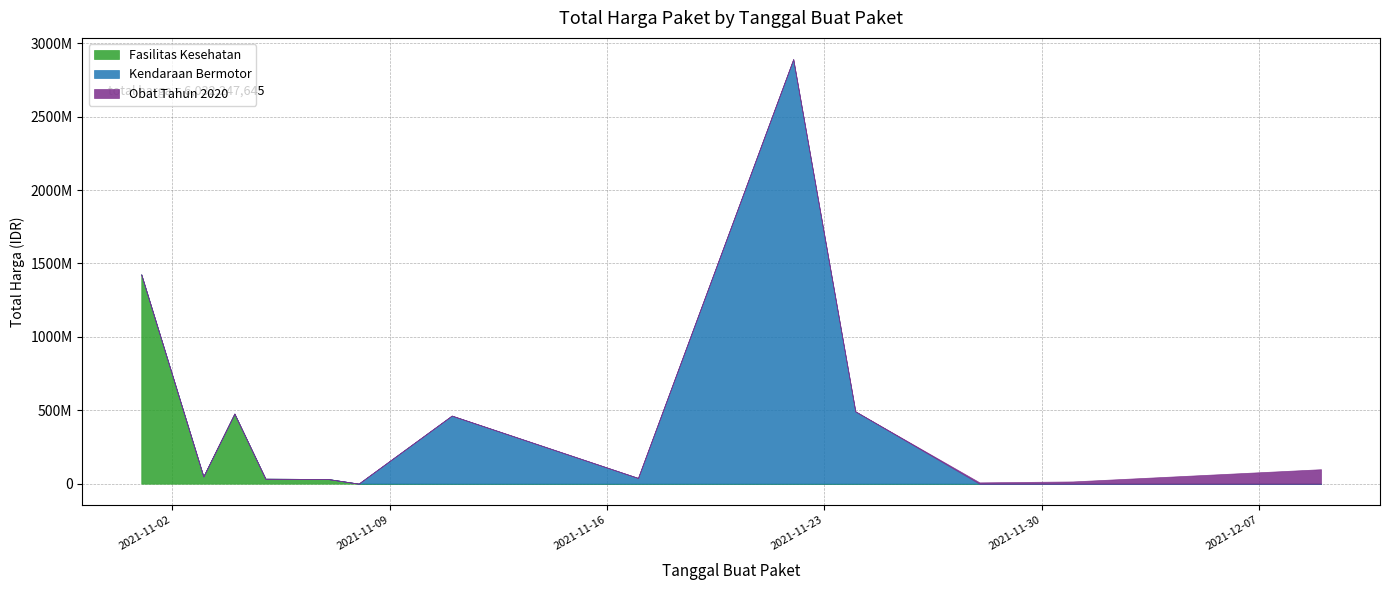

Which series changed the most between 2021-11-07 and 2021-11-11?

Kendaraan Bermotor